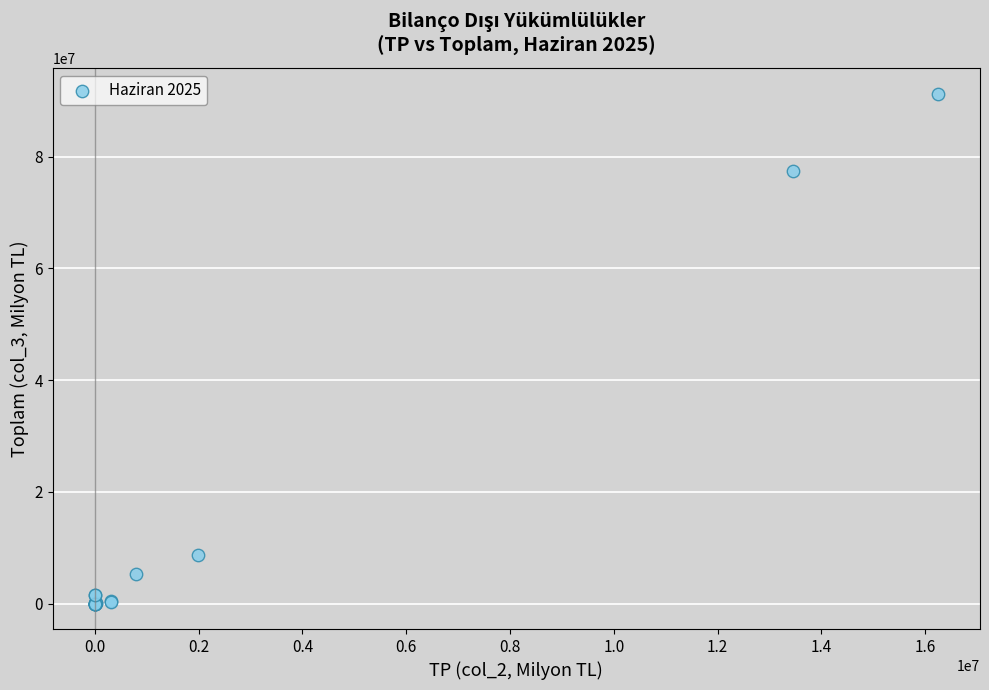

What Y value in the scatter plot is closest to 45636827?

77393158.0